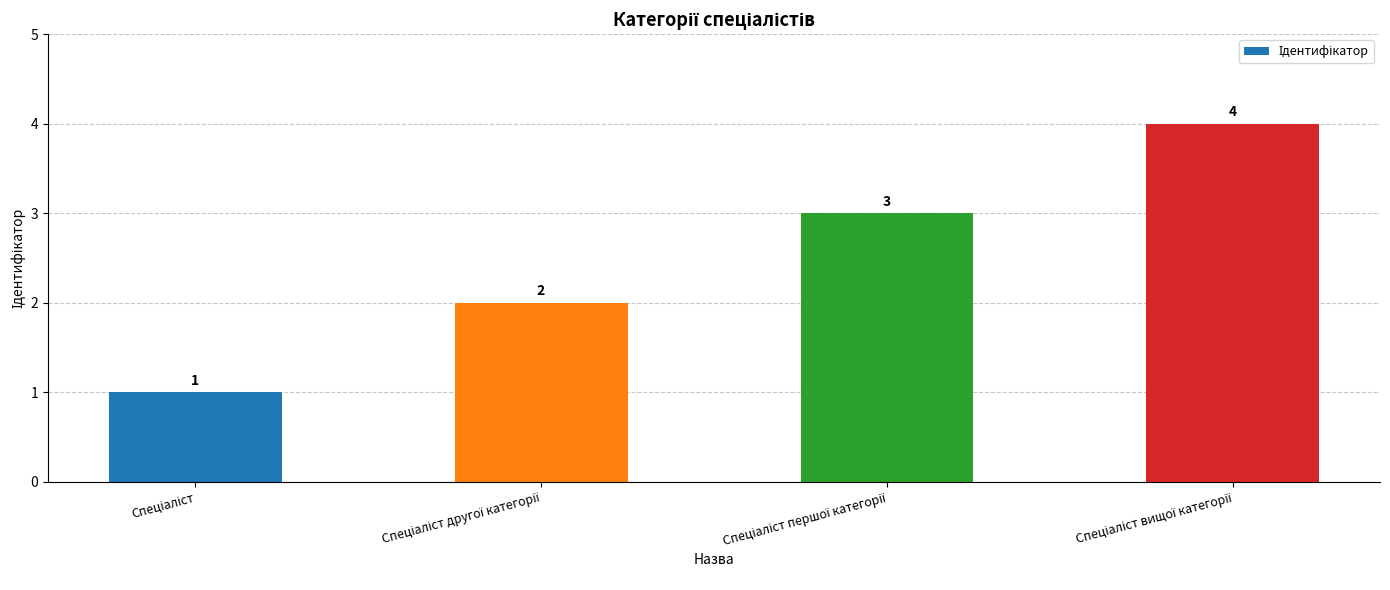

What is the maximum value shown in the chart?

4